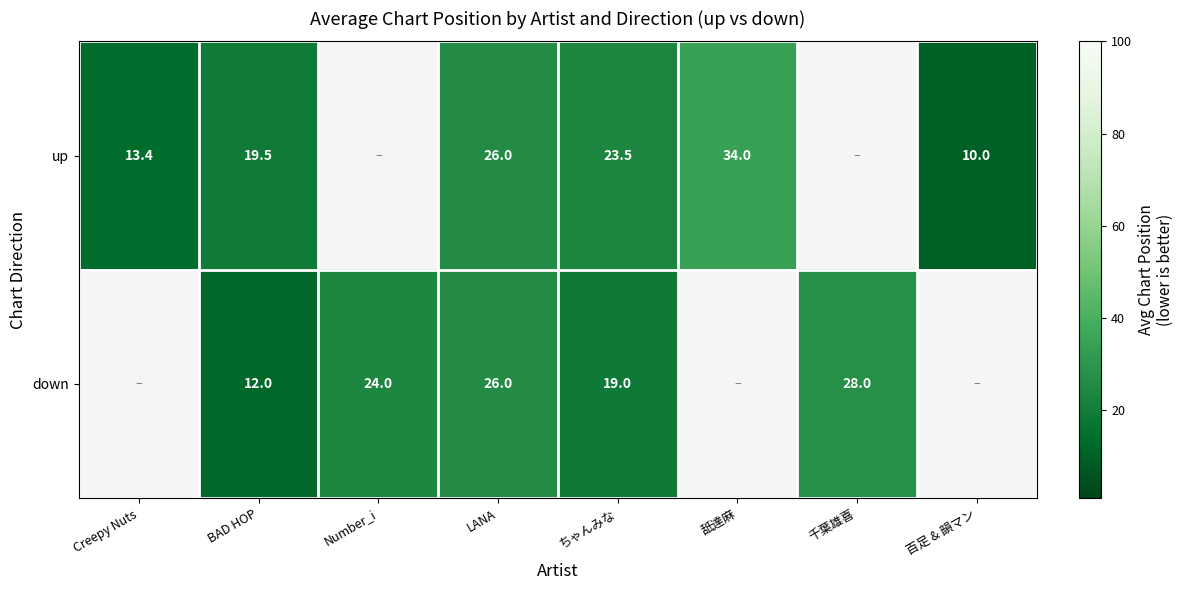

At BAD HOP, list the series in order from smallest to largest.

down, up